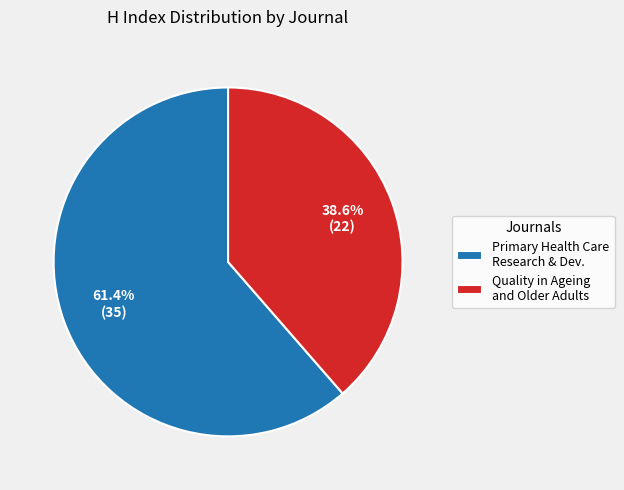

Is the sum of Primary Health Care Research & Dev. and Quality in Ageing and Older Adults greater than half?

Yes